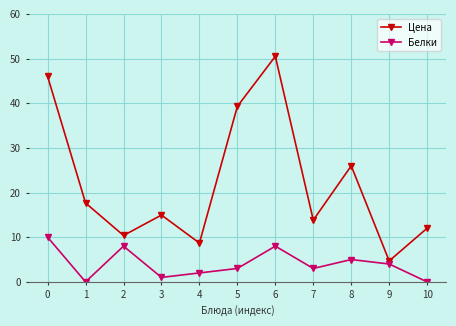

List the series in order of their peak value, lowest first.

Белки, Цена